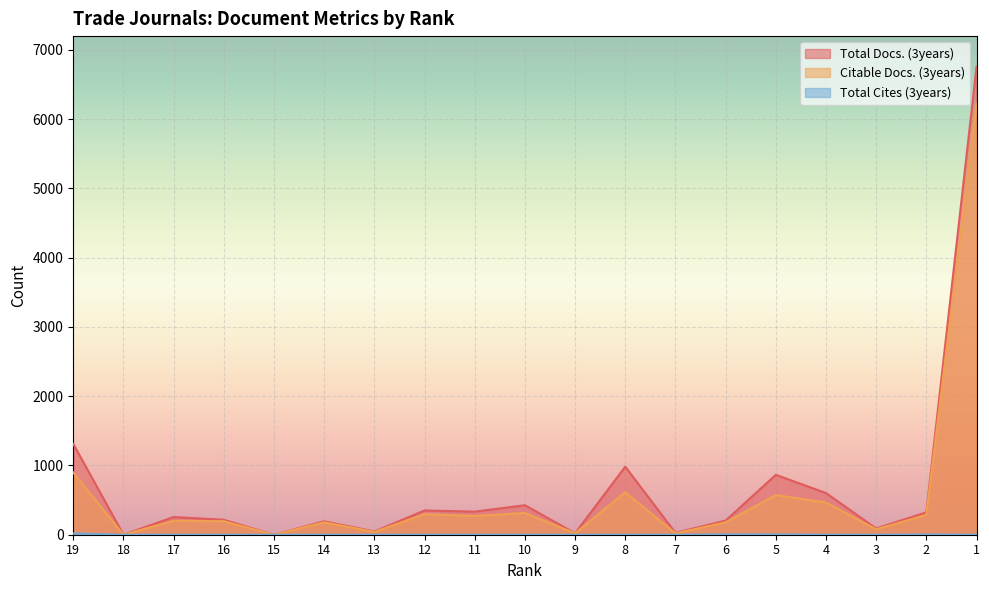

True or false: Citable Docs. (3years) has a value of 573 at 5.

True